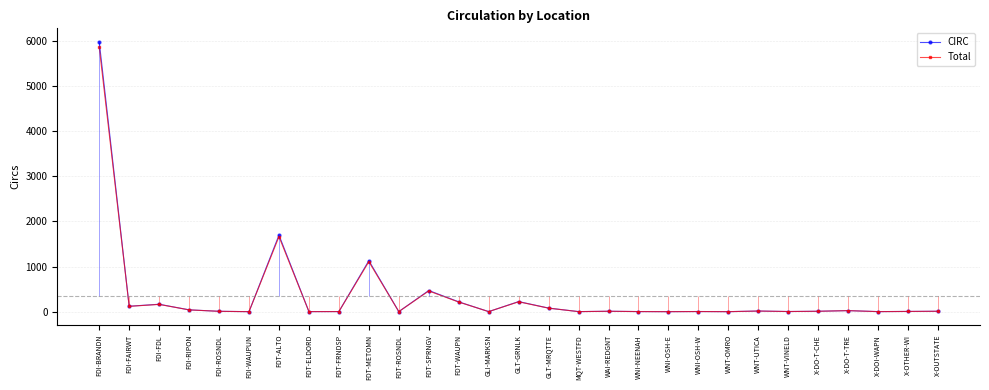

Which series has the largest total across all categories?

CIRC